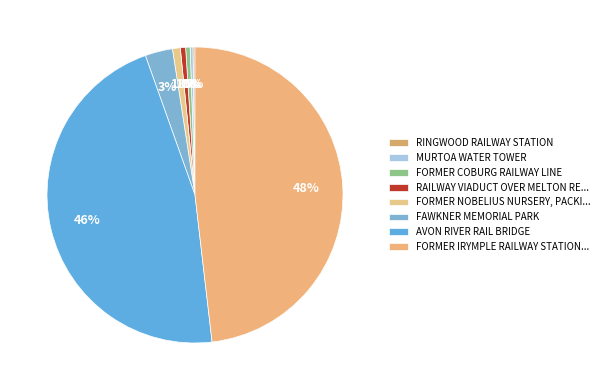

Is it true that RINGWOOD RAILWAY STATION is 0% of the pie?

True